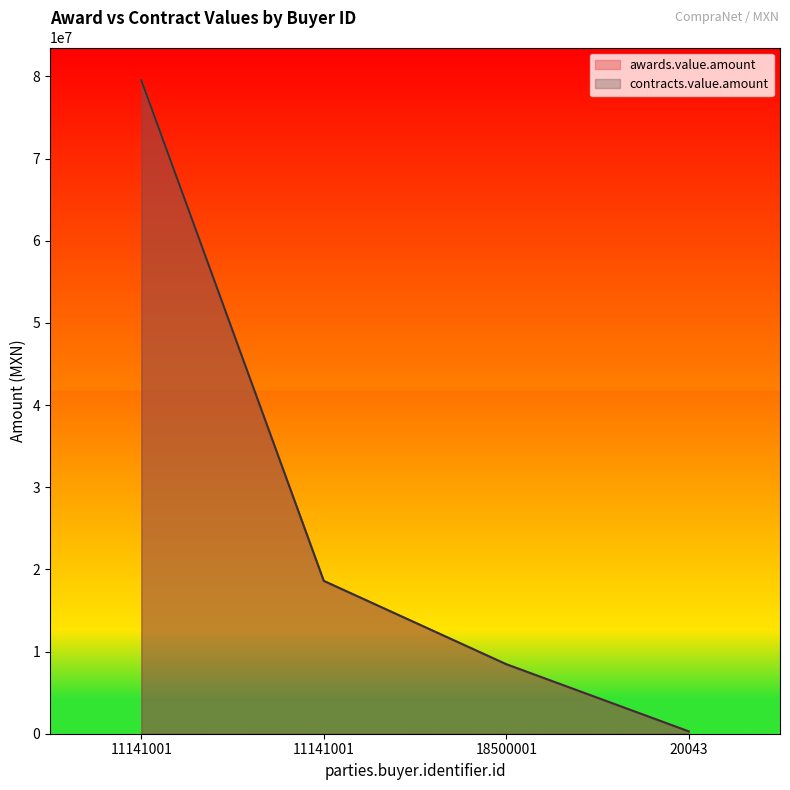

True or false: contracts.value.amount and awards.value.amount intersect in this chart.

False